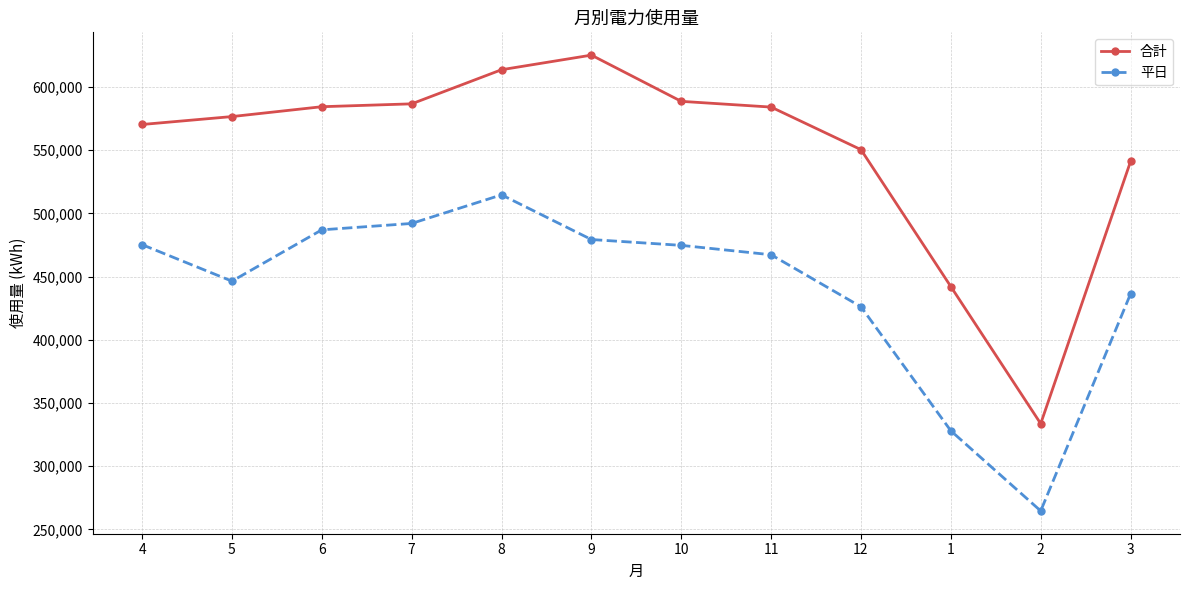

Between 8 and 3, which series saw the biggest shift?

平日